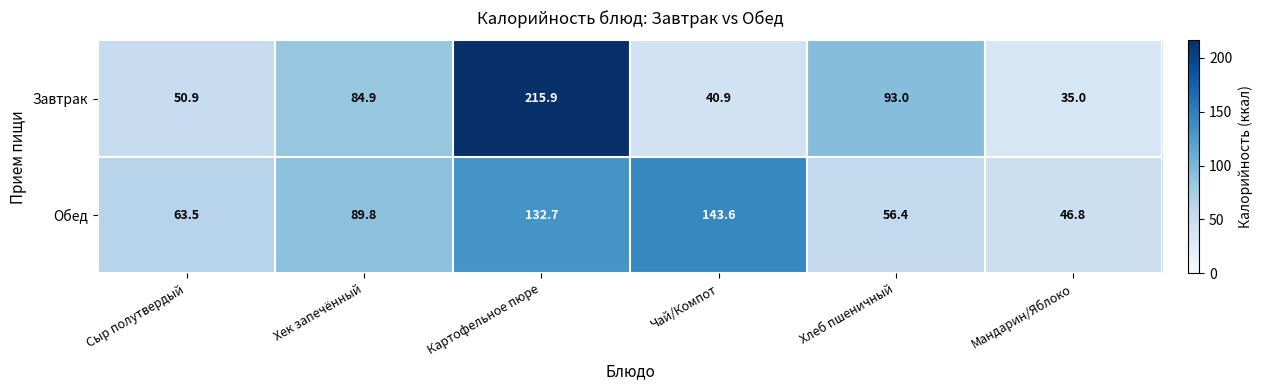

Between Сыр полутвердый and Мандарин/Яблоко, which series saw the biggest shift?

Обед